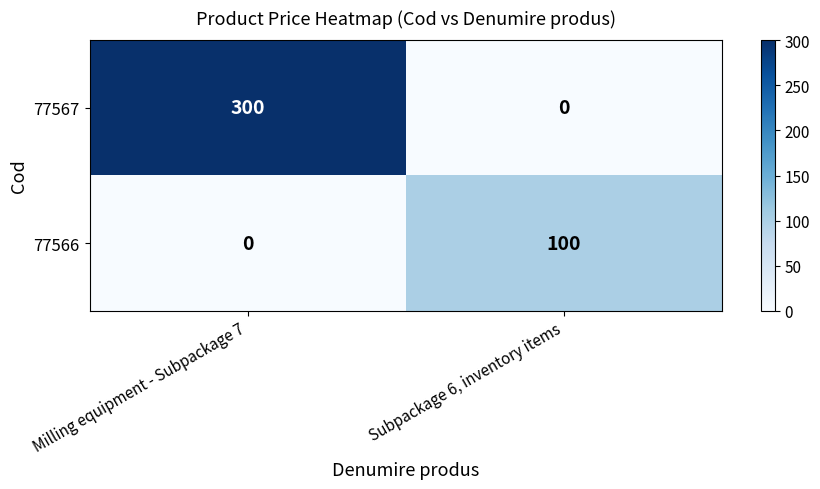

At which label is 77566 closest to 50?

Milling equipment - Subpackage 7